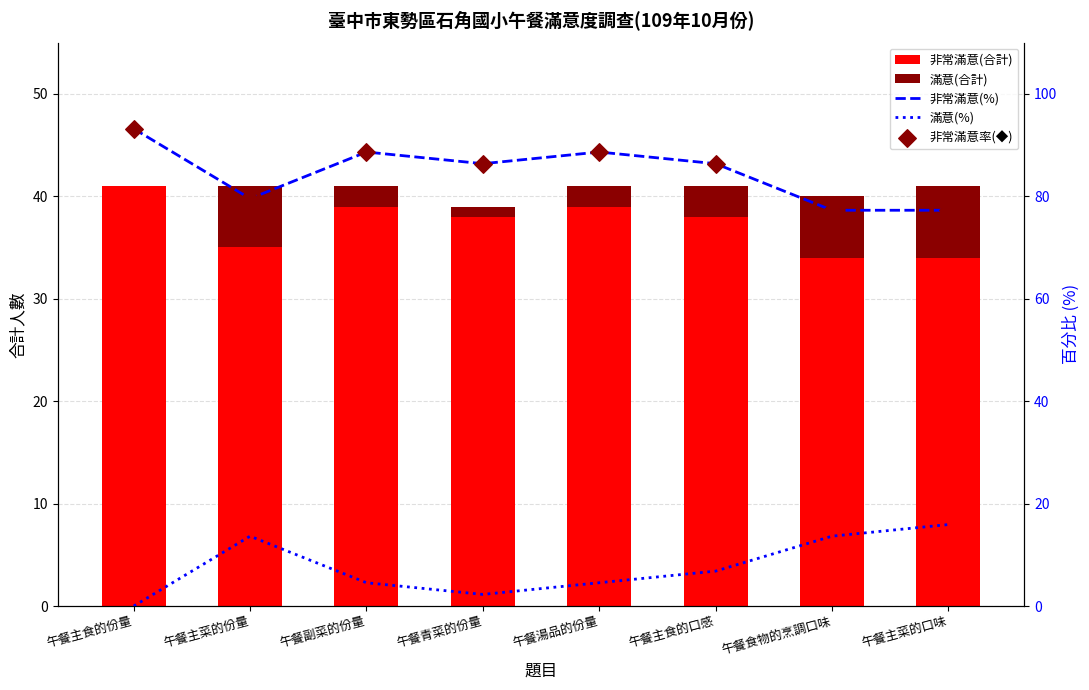

Which series reaches the minimum Y coordinate?

滿意(合計)